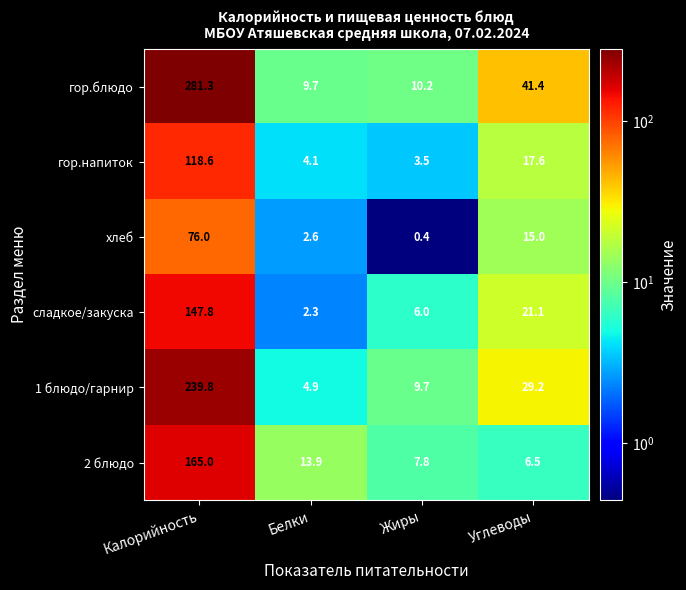

True or false: хлеб has a value of 26.5 at Углеводы.

False